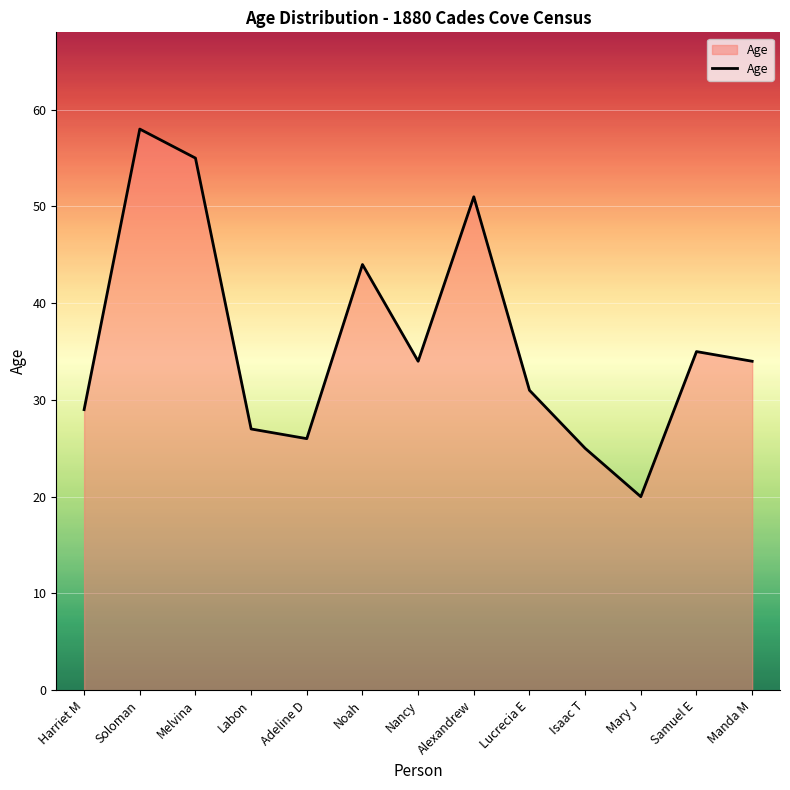

Between Nancy and Adeline D, which is larger?

Nancy